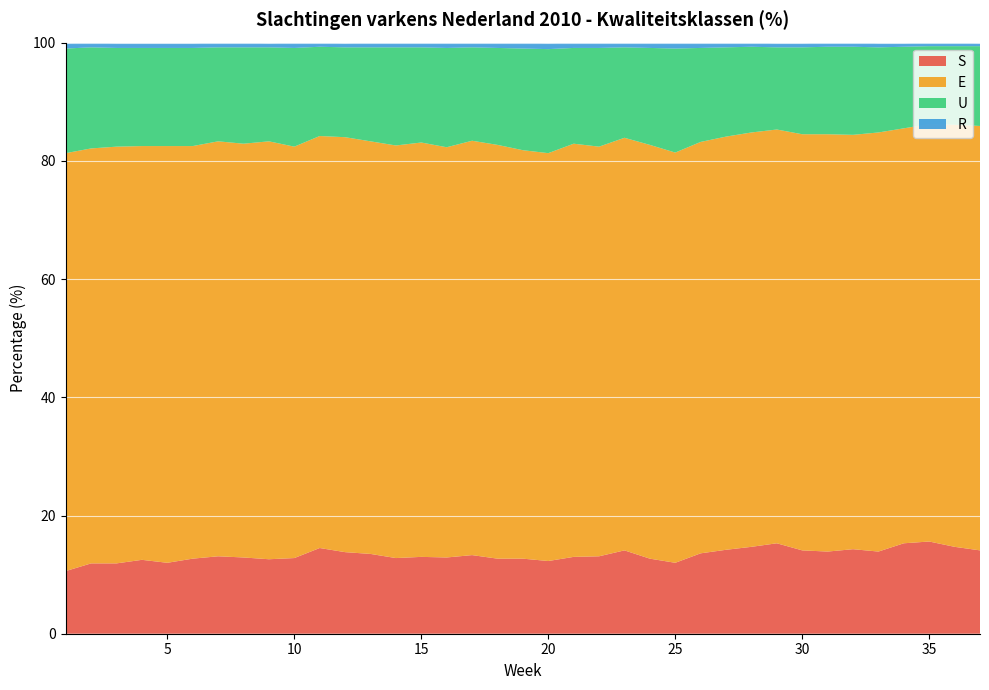

Reading left to right, extract all data points from this chart.

S: 10.6	11.9	11.9	12.5	12.0	12.7	13.1	12.9	12.6	12.8	14.5	13.8	13.5	12.8	13.0	12.9	13.3	12.7	12.7	12.3	13.0	13.1	14.1	12.7	12.0	13.6	14.2	14.7	15.3	14.1	13.9	14.3	13.9	15.3	15.6	14.7	14.1
E: 70.7	70.2	70.5	70.0	70.5	69.8	70.2	70.0	70.7	69.6	69.7	70.2	69.8	69.8	70.1	69.4	70.1	70.0	69.1	69.0	69.9	69.3	69.8	70.0	69.4	69.6	69.9	70.1	70.0	70.4	70.6	70.1	70.9	70.2	70.6	71.4	71.8
U: 17.7	17.1	16.7	16.6	16.6	16.6	15.9	16.3	15.9	16.7	15.1	15.2	15.9	16.6	16.1	16.8	15.8	16.4	17.2	17.6	16.2	16.7	15.3	16.4	17.6	15.9	15.1	14.5	13.9	14.7	14.8	14.9	14.4	13.8	13.2	13.3	13.5
R: 0.9	0.8	0.8	0.8	0.8	0.8	0.8	0.8	0.7	0.9	0.7	0.7	0.8	0.9	0.8	0.9	0.8	0.9	1.0	1.0	0.9	0.9	0.8	0.9	1.0	0.9	0.8	0.7	0.7	0.7	0.7	0.8	0.7	0.6	0.6	0.6	0.5